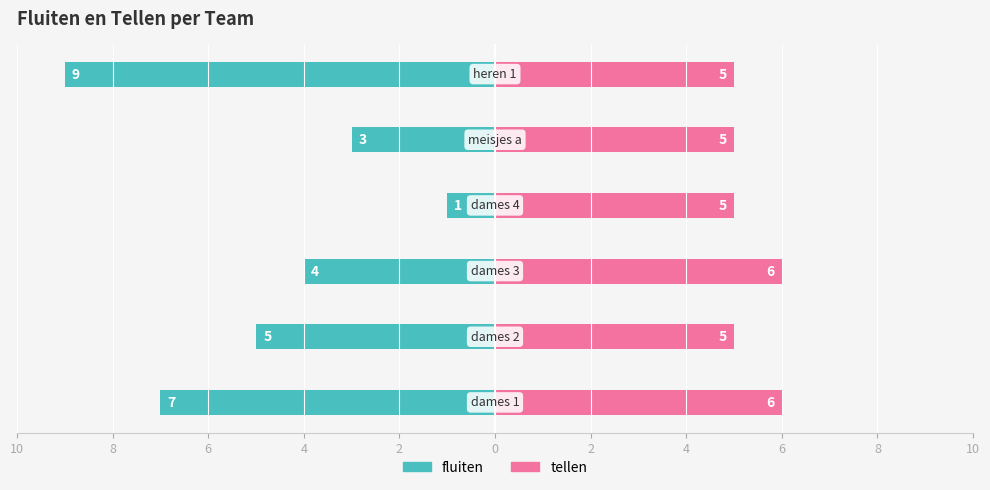

Reading right to left, what are all the values shown in this chart?

fluiten: 0=-9	2=-3	4=-1	6=-4	8=-5	10=-7
tellen: 0=5	2=5	4=5	6=6	8=5	10=6